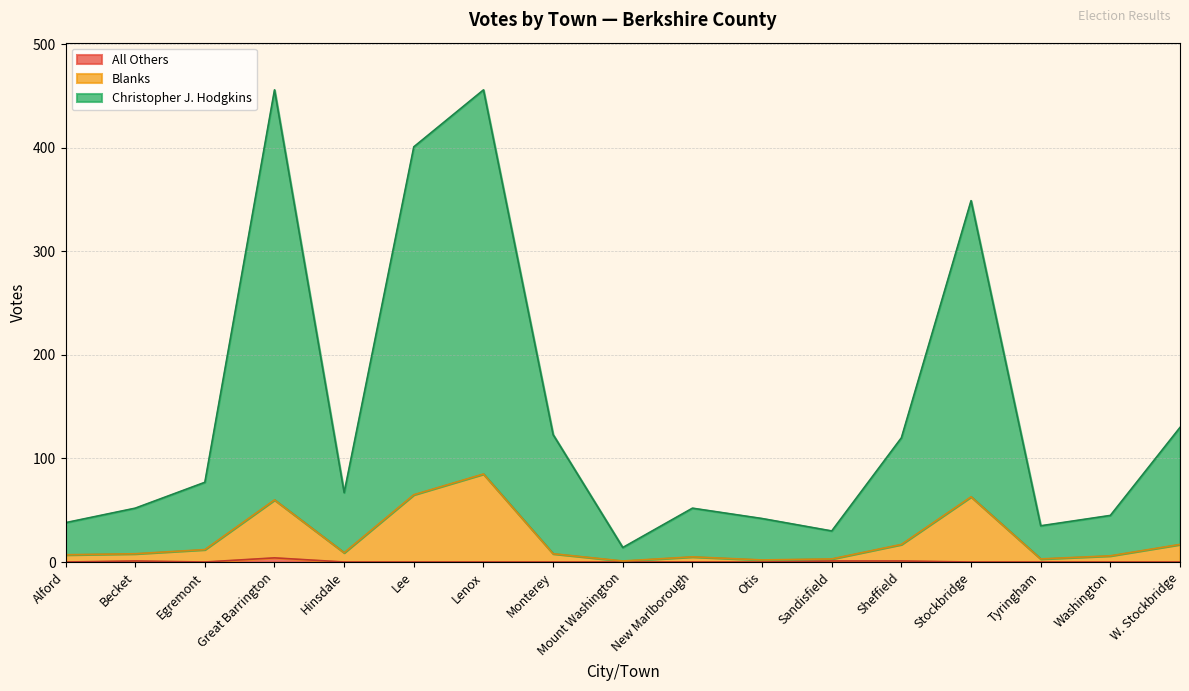

Which has a higher value, Great Barrington or New Marlborough?

Great Barrington